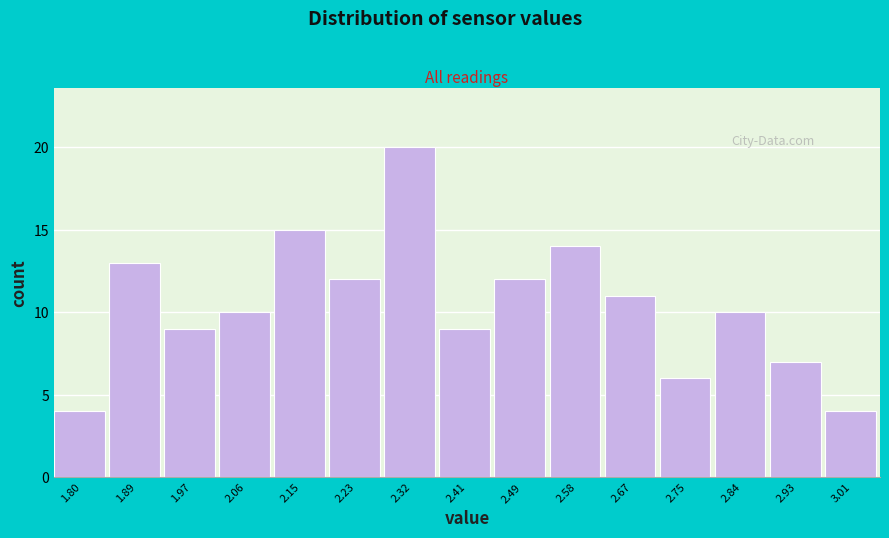

Reading left to right, what are all the values shown in this chart?

1.80=4	1.89=13	1.97=9	2.06=10	2.15=15	2.23=12	2.32=20	2.41=9	2.49=12	2.58=14	2.67=11	2.75=6	2.84=10	2.93=7	3.01=4